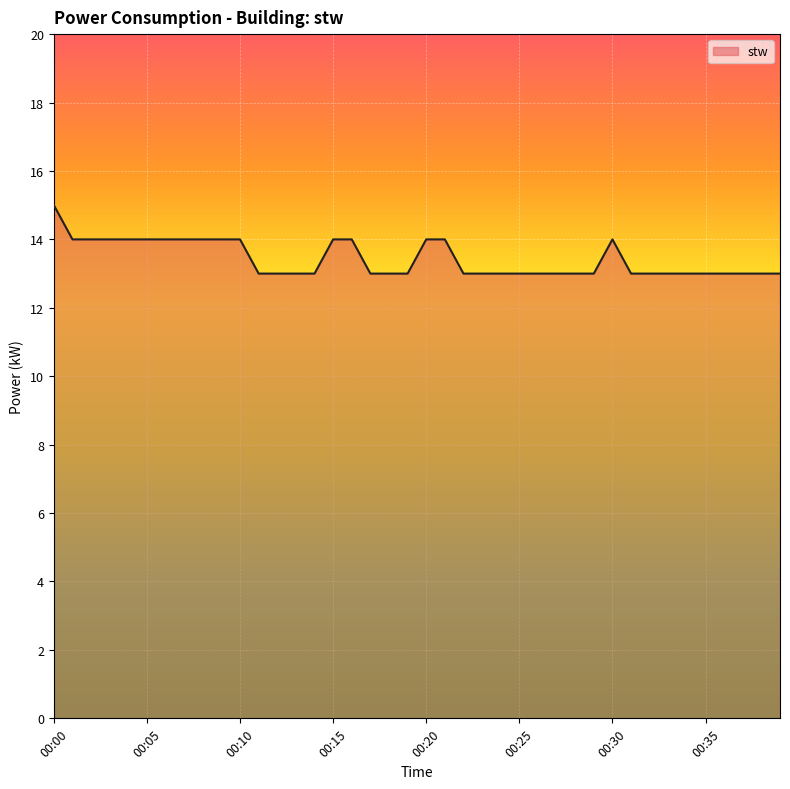

What is the minimum value shown in the chart?

13